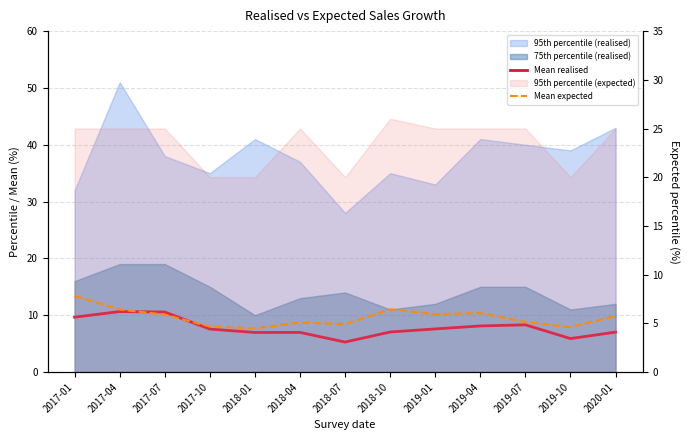

What is the label of the 4th point from the right?

2019-04